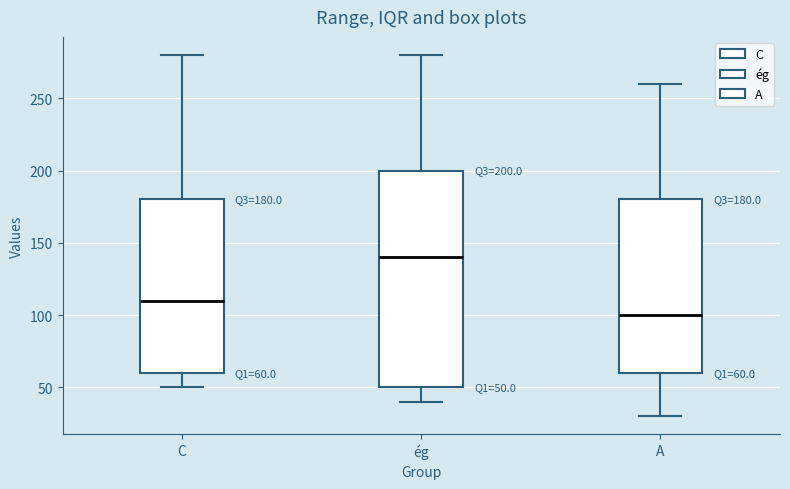

Comparing the boxes themselves (not the whiskers), which one is the tallest?

ég